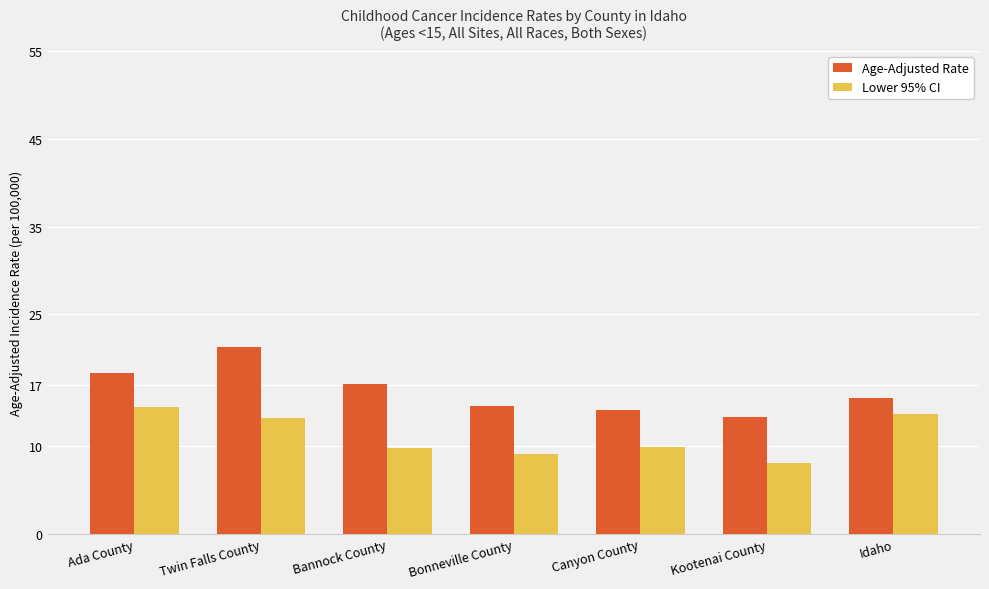

True or false: Lower 95% CI has a value of 12.3 at Bonneville County.

False